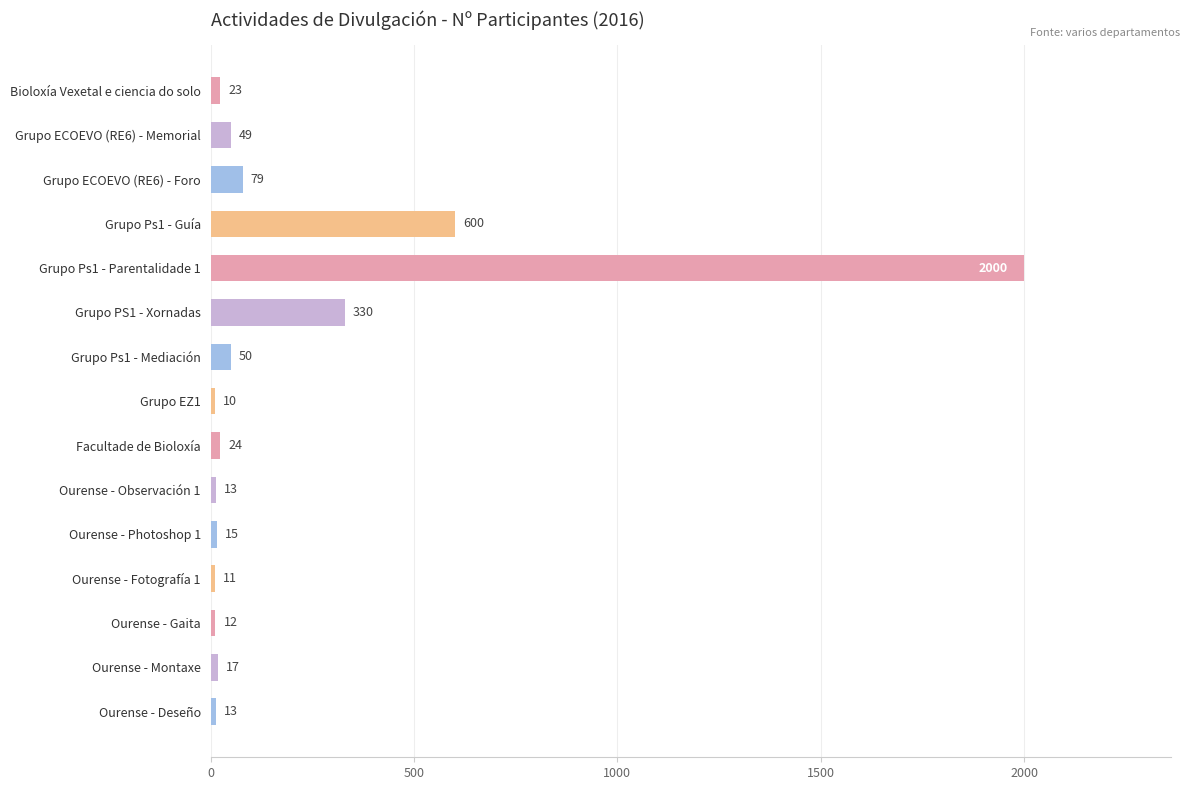

What is the minimum value shown in the chart?

10